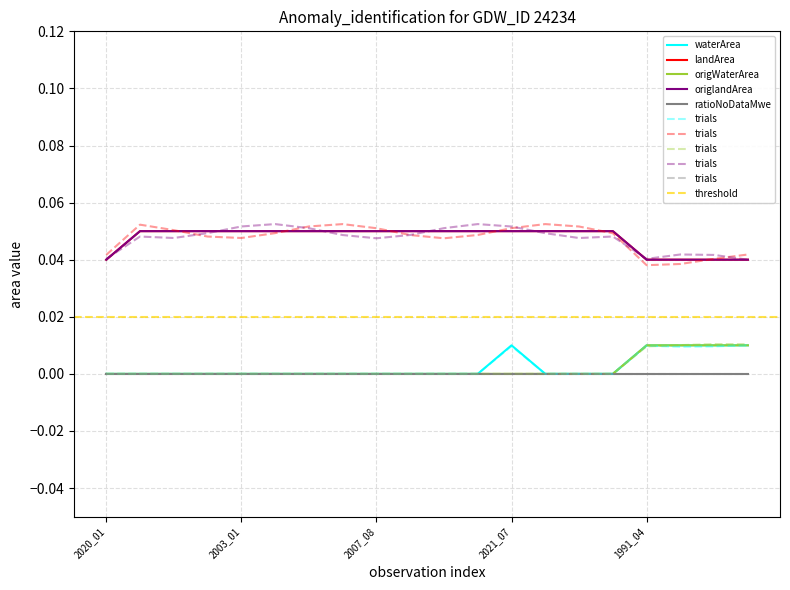

At how many categories does at least one series exceed 0?

20